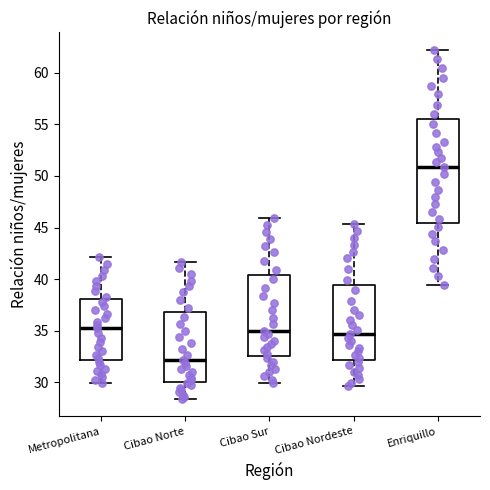

Which box has the lowest median line?

Cibao Norte